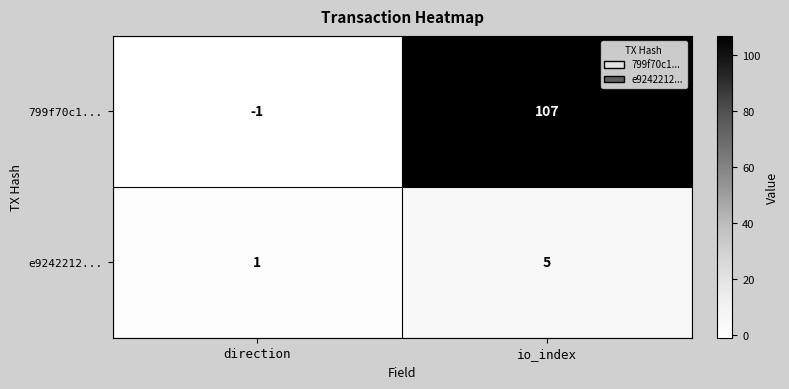

Reading left to right, what are all the values shown in this chart?

799f70c1...: -1	107
e9242212...: 1	5